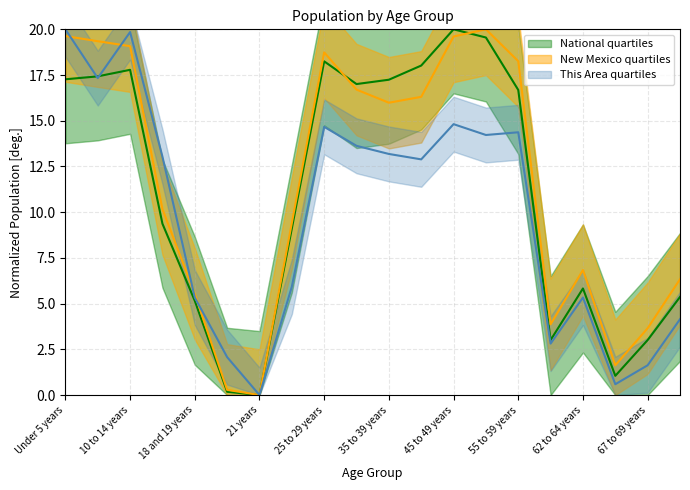

What is the difference between the This Area values at 15 to 17 years and 25 to 29 years?

1.6